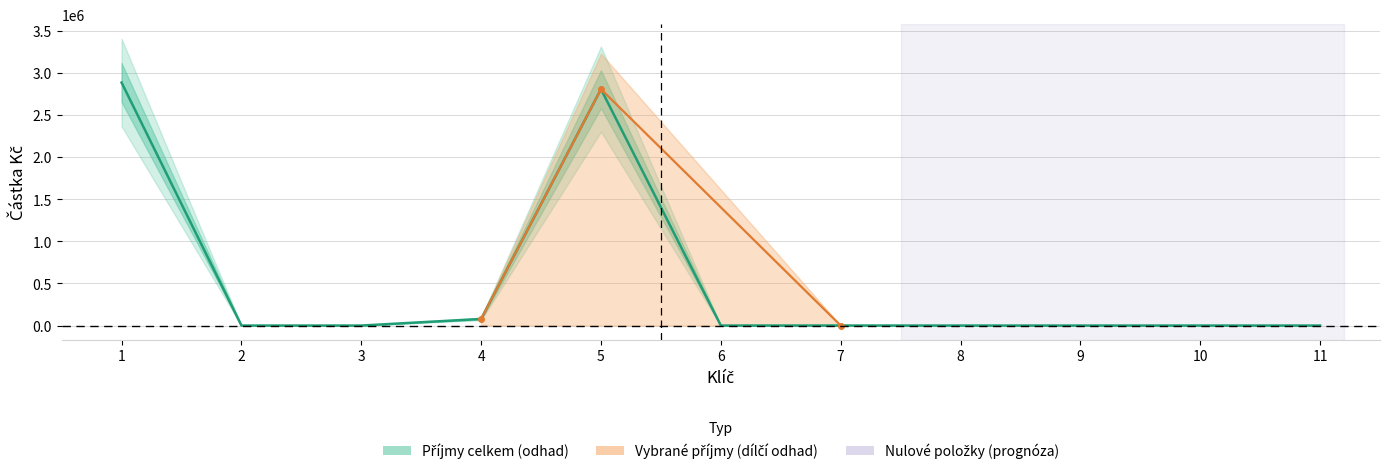

How many values are above zero?

4